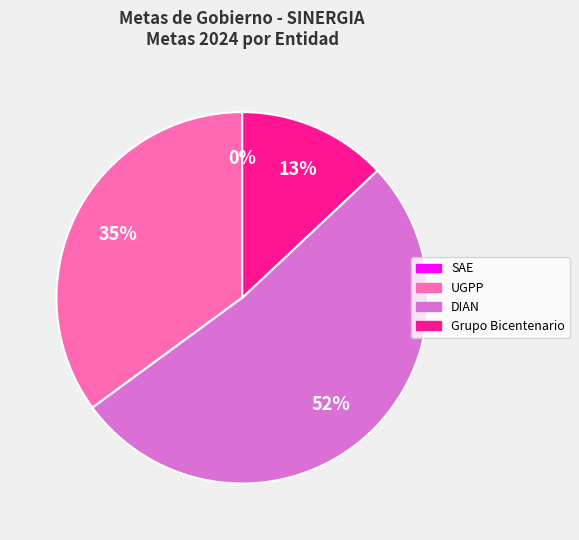

Is there any slice that represents more than half of the pie?

Yes